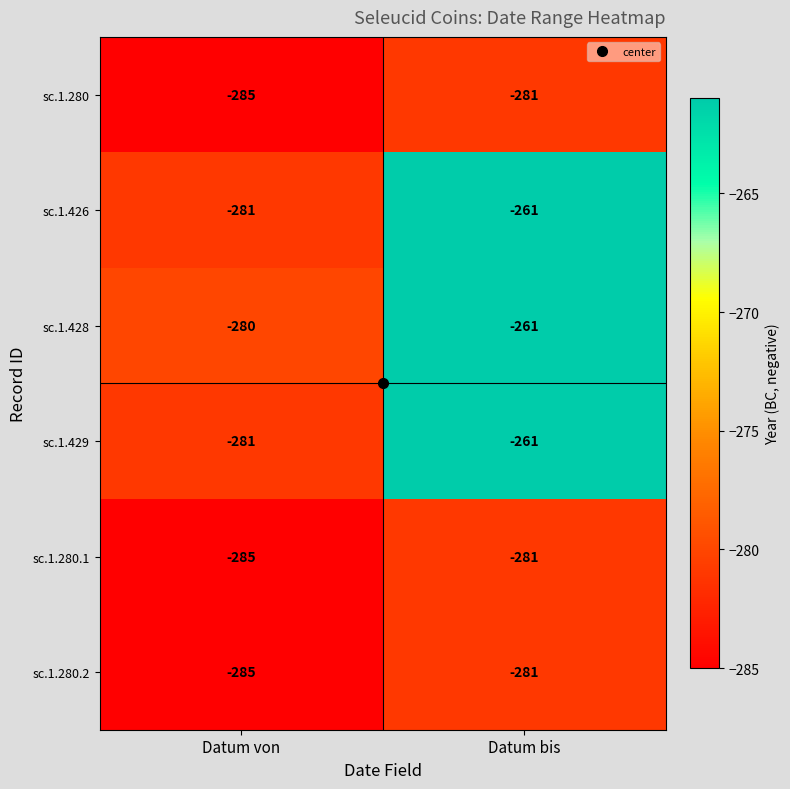

What is the spread (max minus min) of values at Datum von?

5